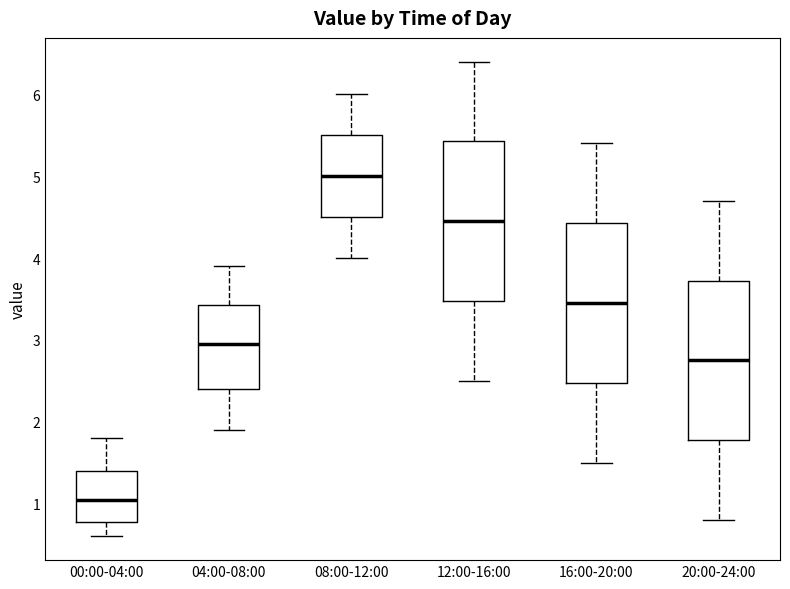

Reading left to right, read every box against the y-axis: the position of its median line, the range the box covers, and the ends of its whiskers. The values are not printed on the chart, so give them approximately, as read against the axis.

00:00-04:00: median 1.1, box 0.8 to 1.4, whiskers 0.6 to 1.8
04:00-08:00: median 3.0, box 2.4 to 3.4, whiskers 1.9 to 3.9
08:00-12:00: median 5.0, box 4.5 to 5.5, whiskers 4.0 to 6.0
12:00-16:00: median 4.5, box 3.5 to 5.4, whiskers 2.5 to 6.4
16:00-20:00: median 3.5, box 2.5 to 4.4, whiskers 1.5 to 5.4
20:00-24:00: median 2.8, box 1.8 to 3.7, whiskers 0.8 to 4.7